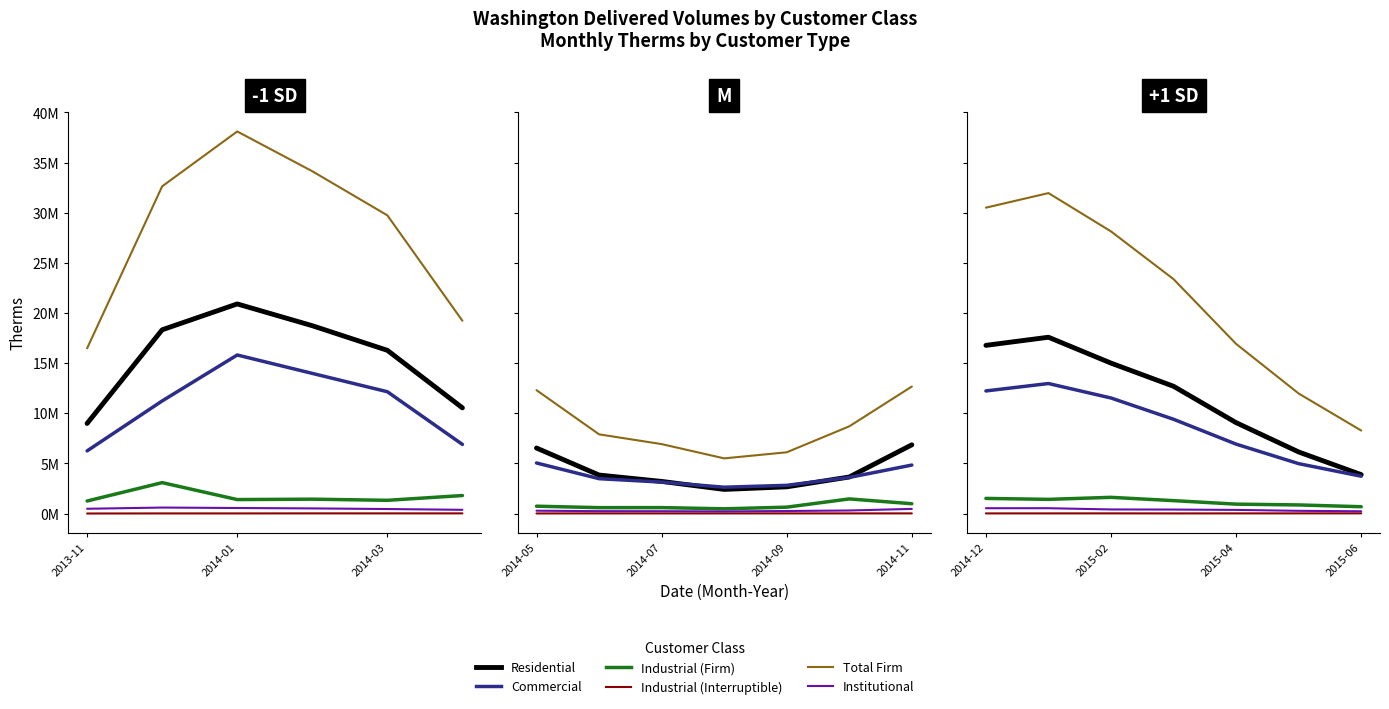

What is the difference between the second highest and minimum values in the Total_Firm series?

22225455